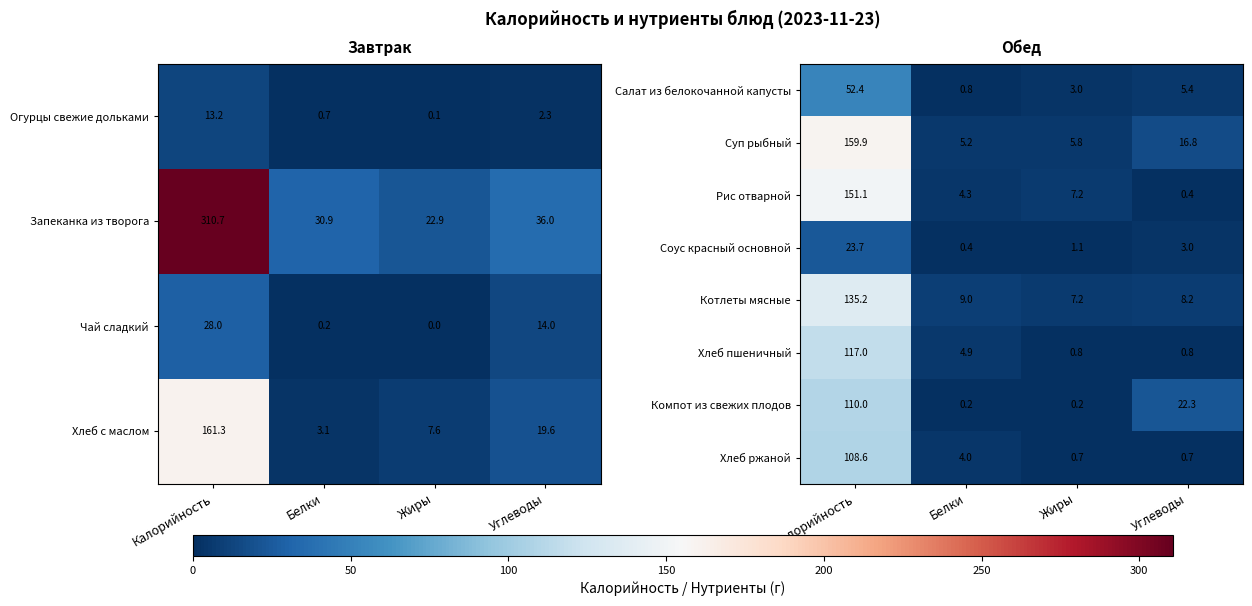

Read the Рис отварной value at Углеводы.

0.4